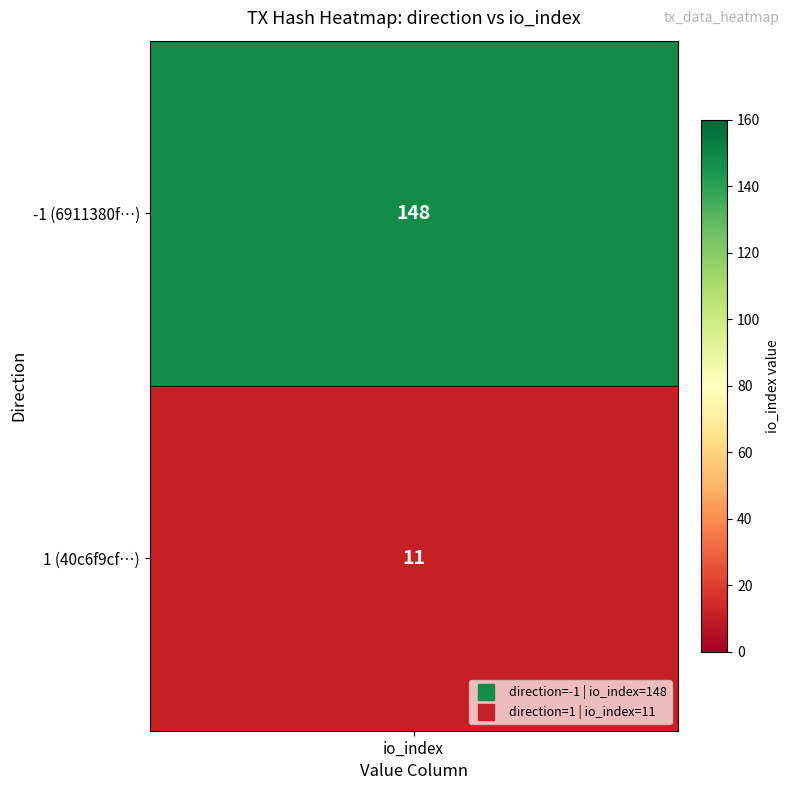

How many values are below 148?

1